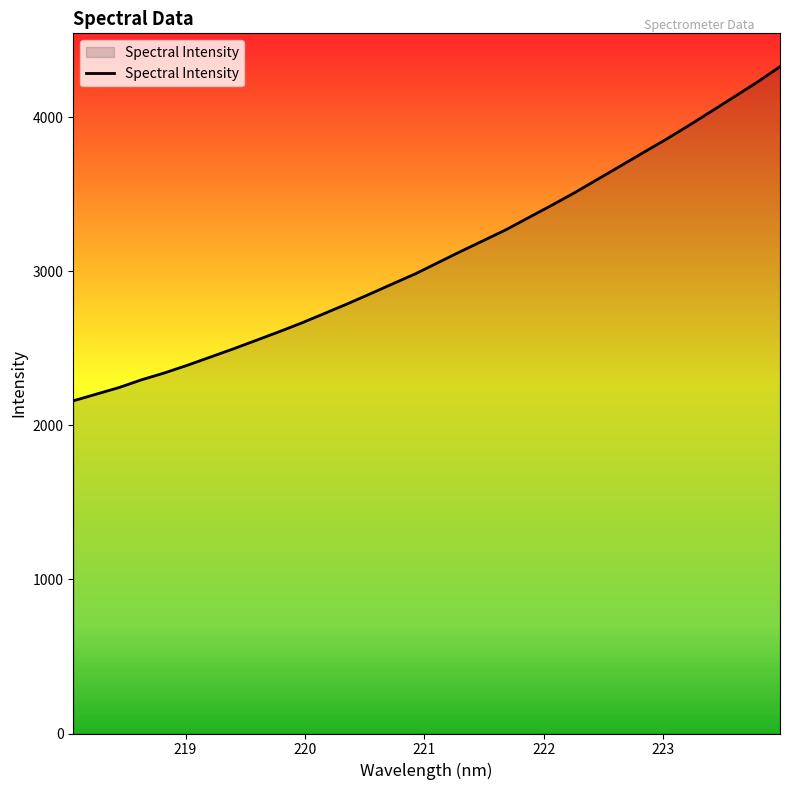

What is the minimum value shown in the chart?

2159.5